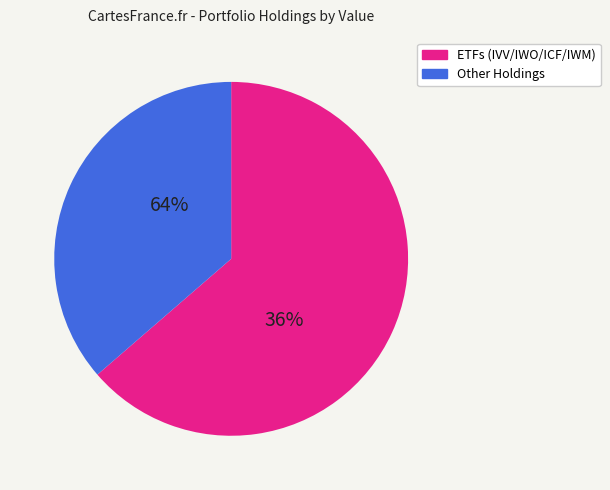

The BABA slice represents 31% of the pie. True or false?

False